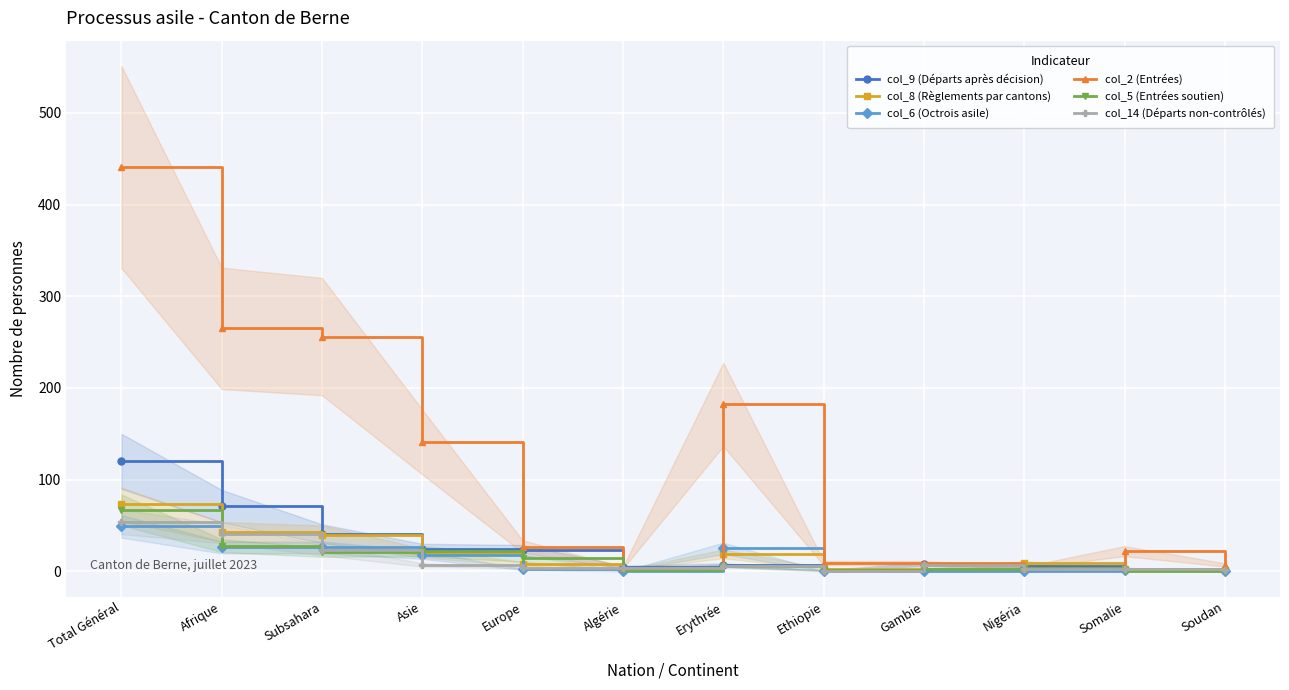

Is the value of col_6 (Octrois asile) at Algérie greater than the value of col_2 (Entrées) at Europe?

No